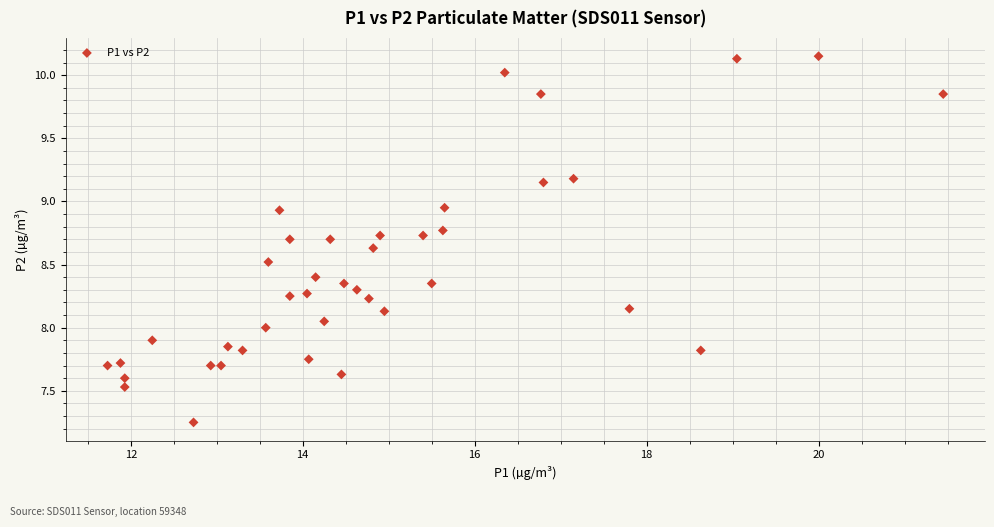

What is the range of Y values (max minus min)?

2.9